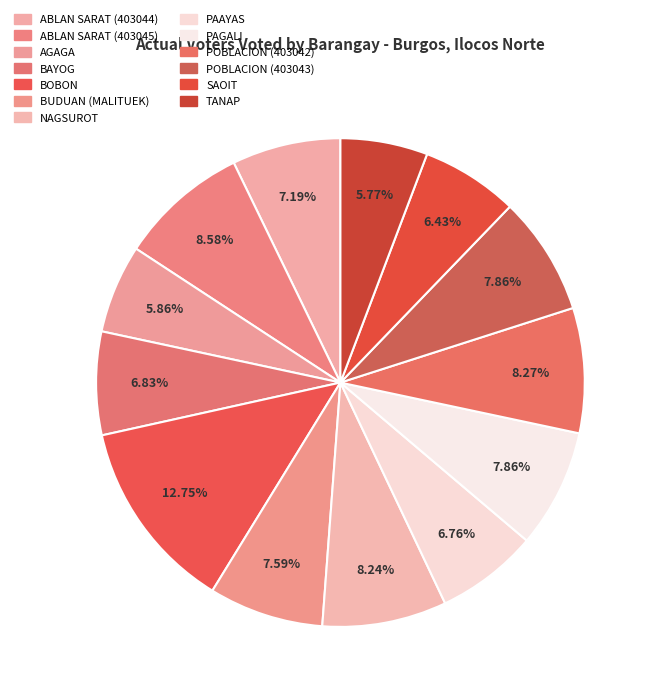

Which slice is the smallest?

TANAP